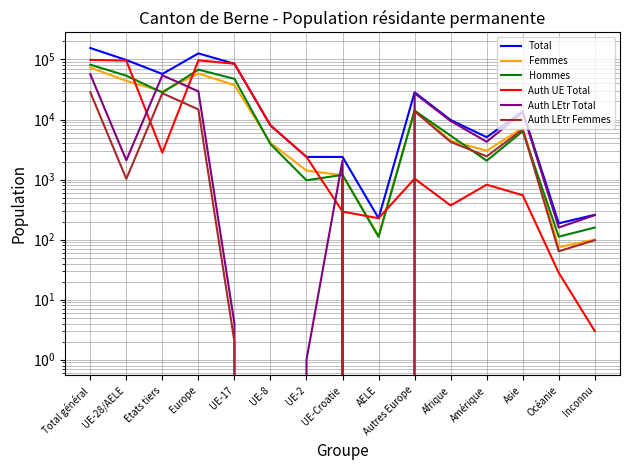

What is the total value across all series at Etats tiers?

199566